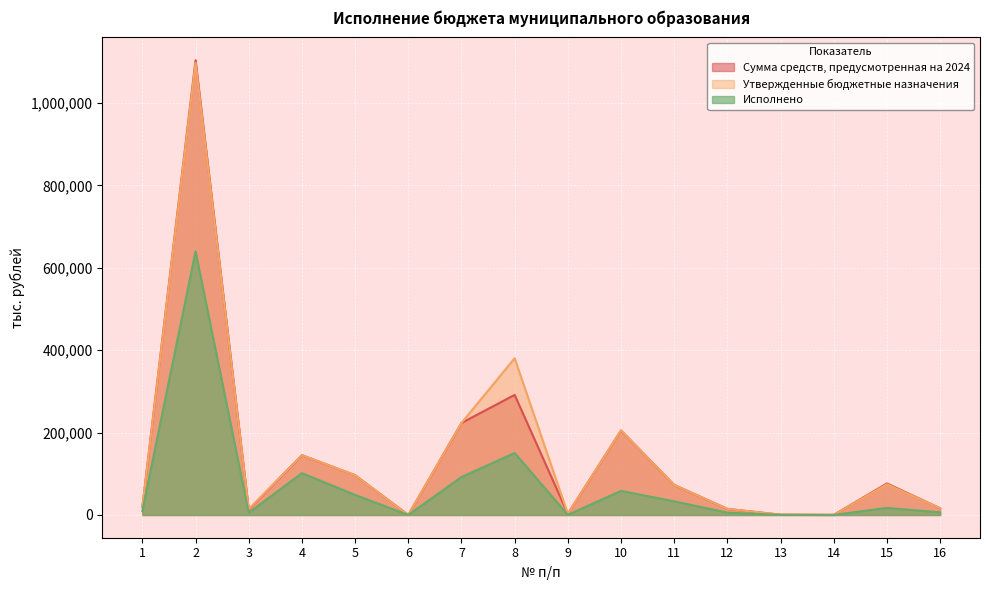

What are all the series names shown in the legend?

Сумма средств, предусмотренная на 2024, Утвержденные бюджетные назначения, Исполнено